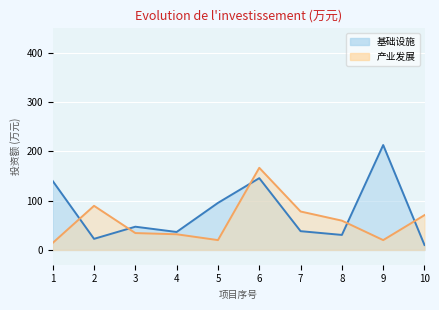

At which label does 基础设施_line first exceed 47?

1